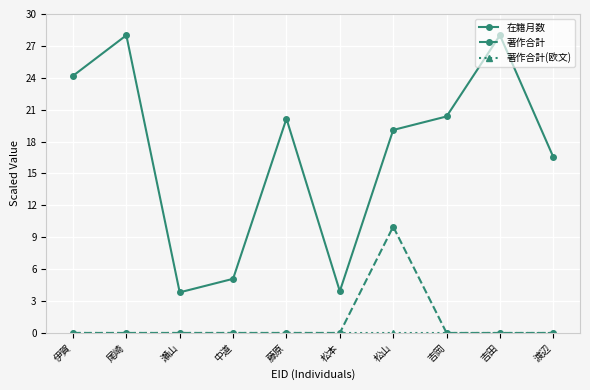

The value of 在籍月数 at 吉岡 is 20.4. True or false?

True